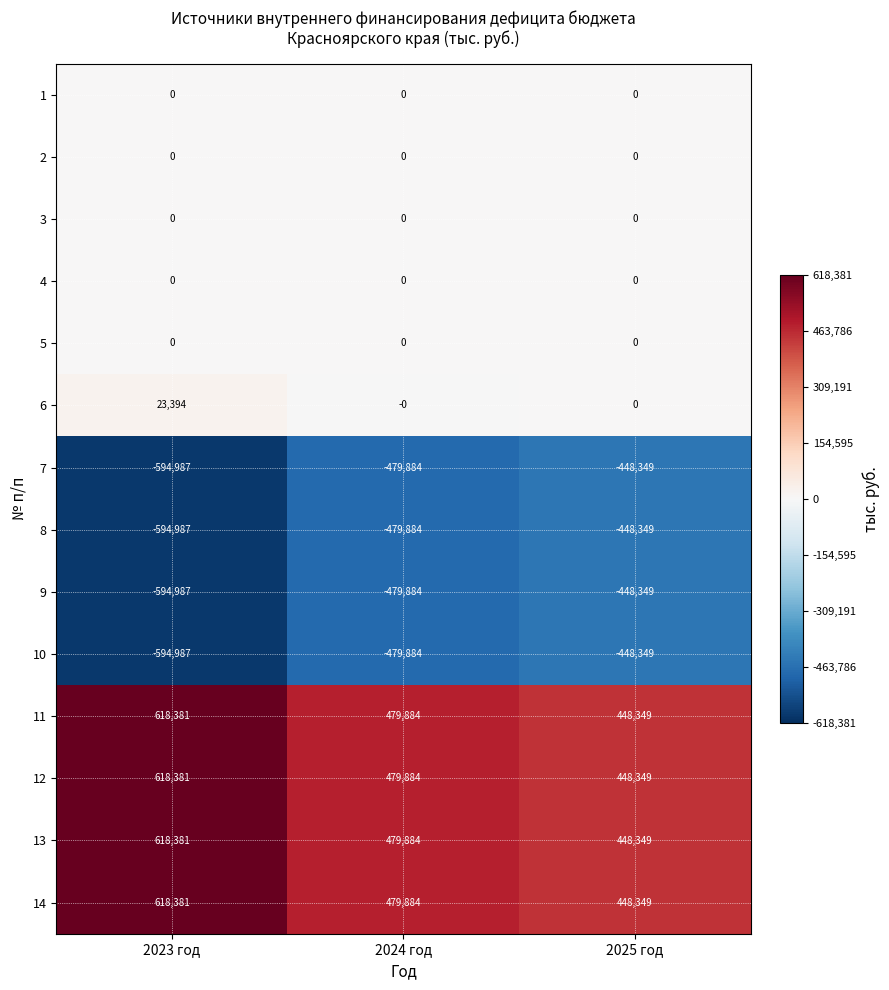

What value does the 9 series have at 2024 год, to the nearest 100?

-479900